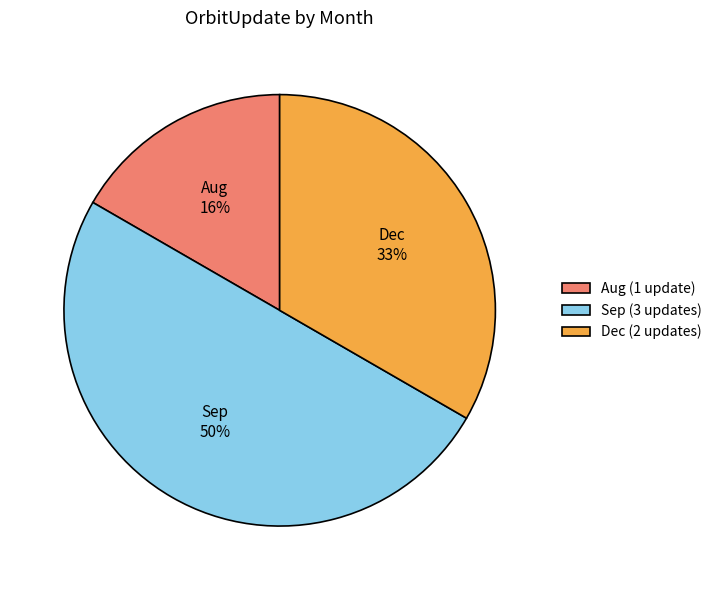

Rank the categories by value from lowest to highest.

Aug, Dec, Sep